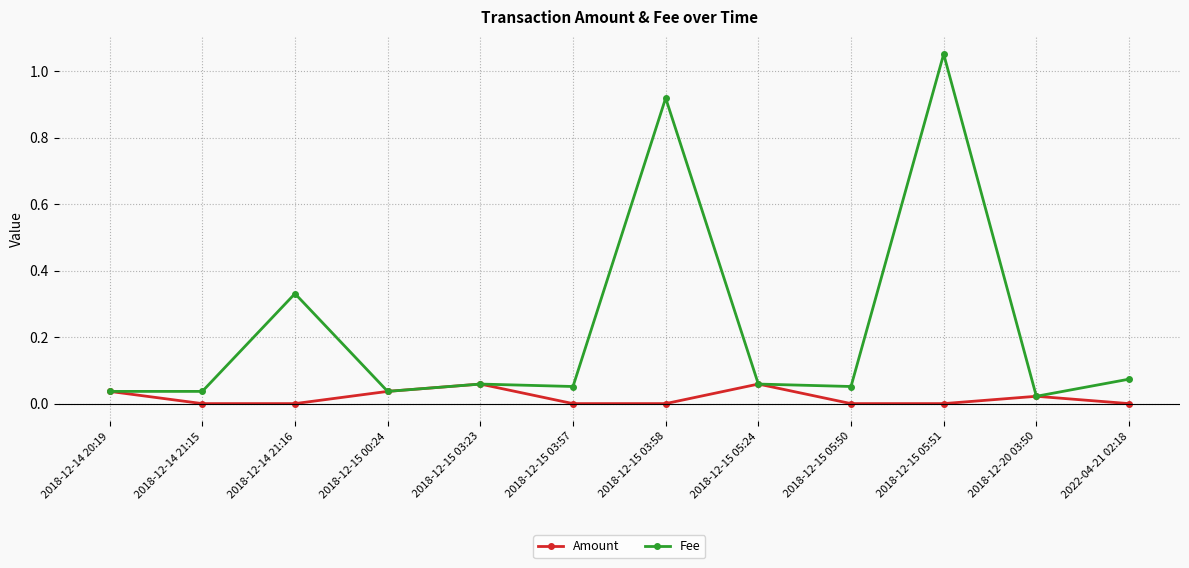

Rank the series by their average value, from highest to lowest.

Fee, Amount